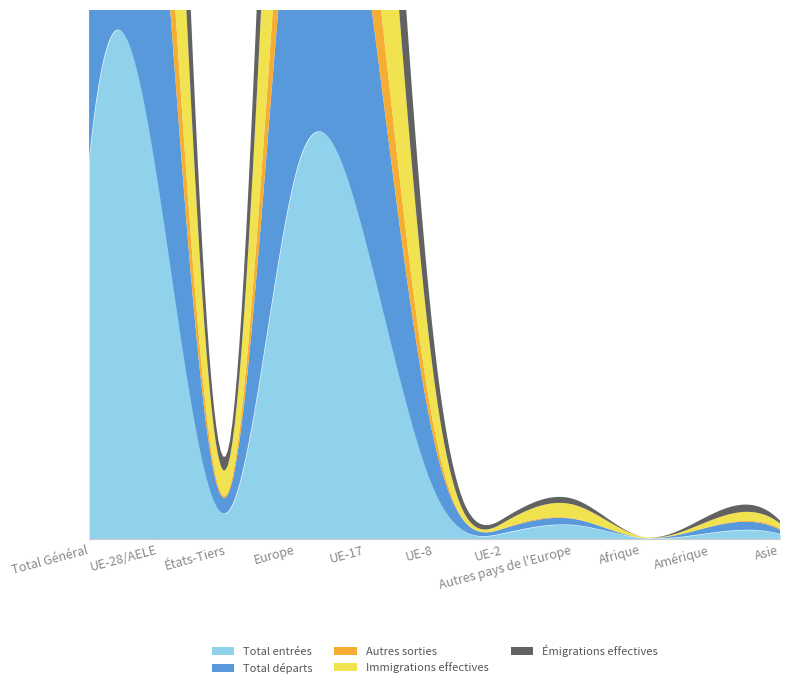

Which series changed the most between Autres pays de l'Europe and Asie?

Total entrées